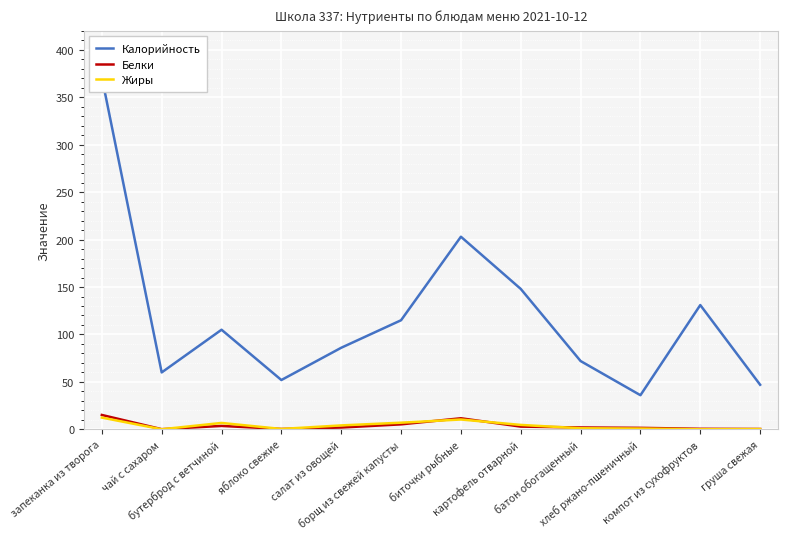

Rank the series at груша свежая from lowest to highest value.

Жиры, Белки, Калорийность